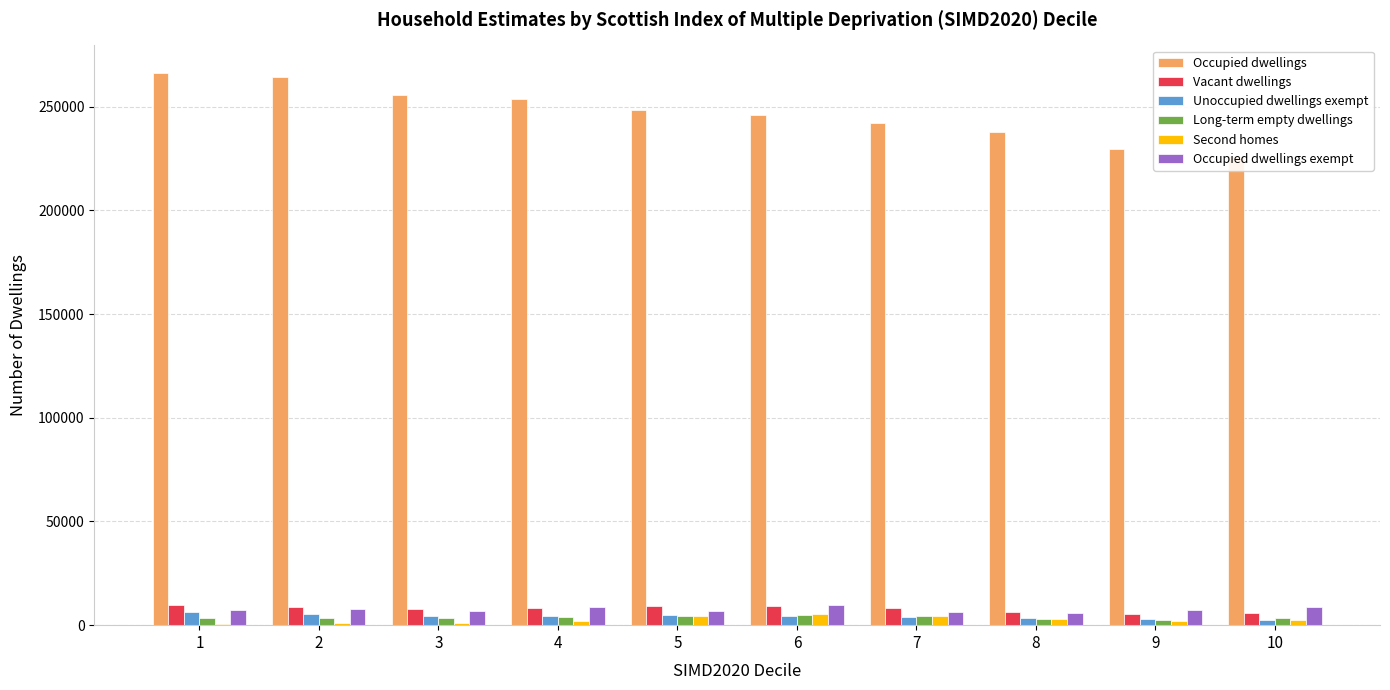

How many data points in Long-term empty dwellings are above 3601?

4